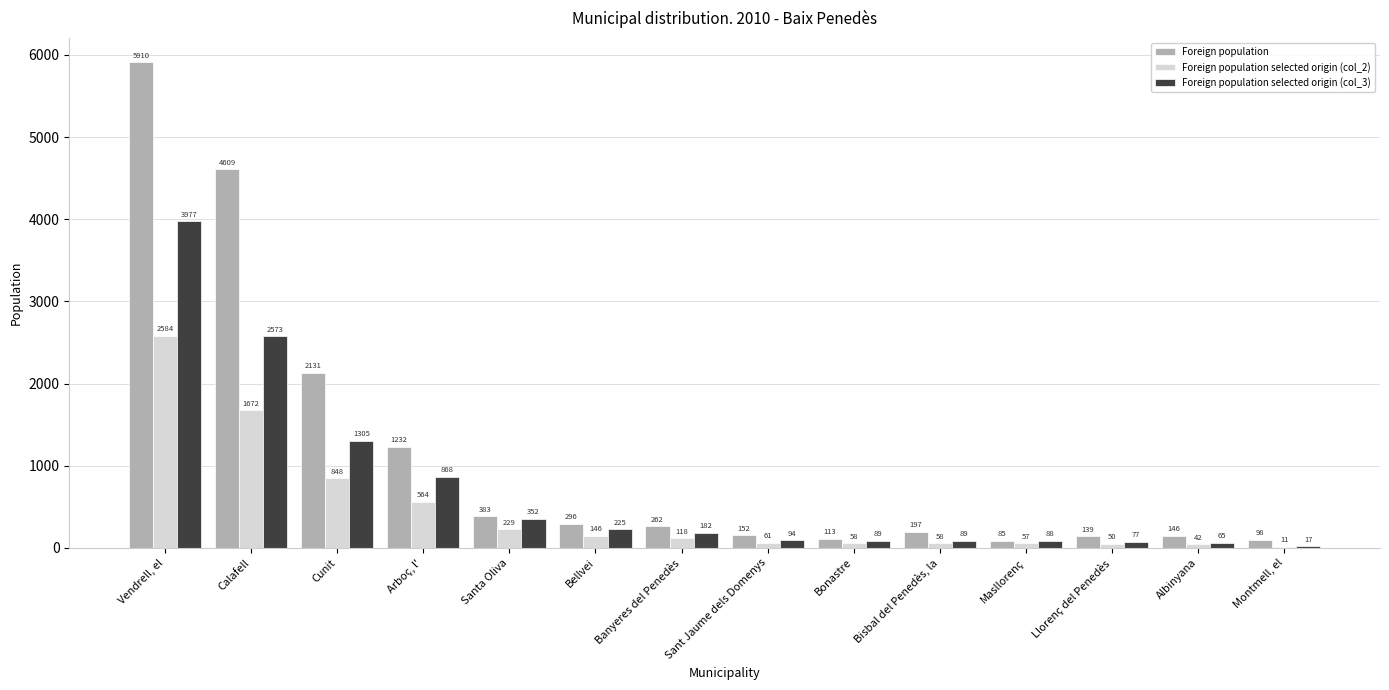

Reading right to left, what are all the values shown in this chart?

Foreign population: 98	146	139	85	197	113	152	262	296	383	1232	2131	4609	5910
Foreign population selected origin (col_2): 11	42	50	57	58	58	61	118	146	229	564	848	1672	2584
Foreign population selected origin (col_3): 17	65	77	88	89	89	94	182	225	352	868	1305	2573	3977